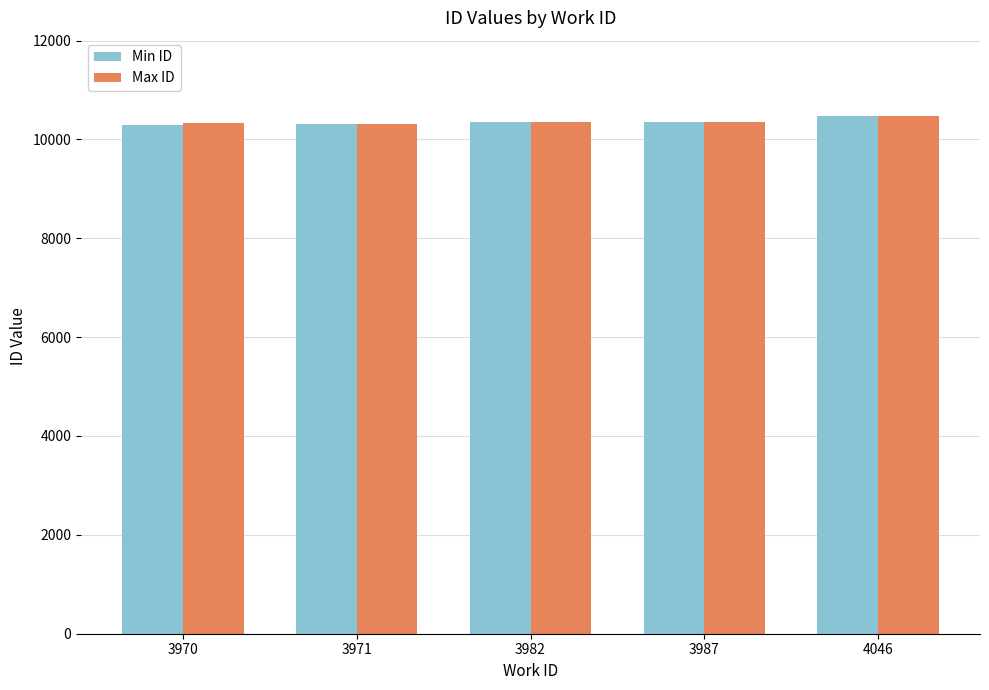

What are all the series names shown in the legend?

Min ID, Max ID